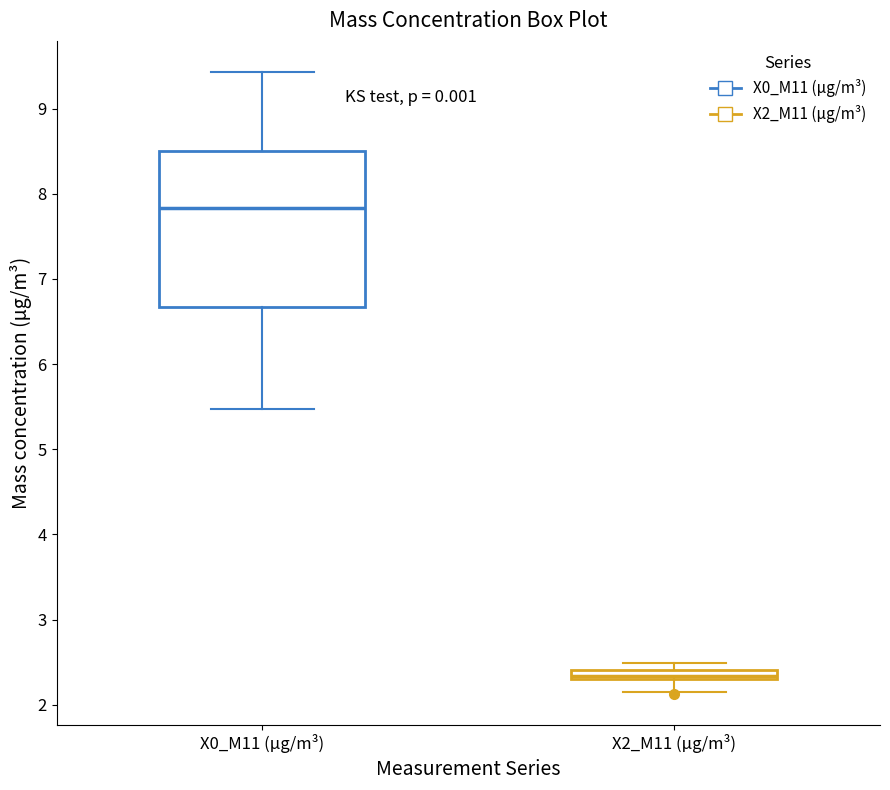

Comparing the boxes themselves (not the whiskers), which one is the tallest?

X0_M11 (μg/m³)